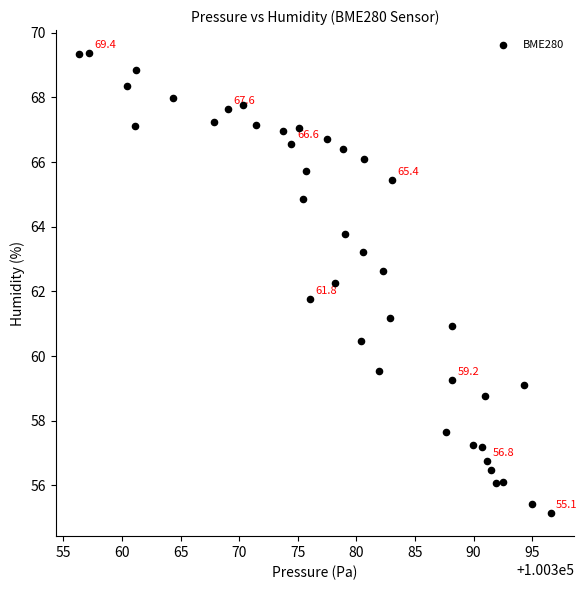

What is the range of Y values (max minus min)?

14.2